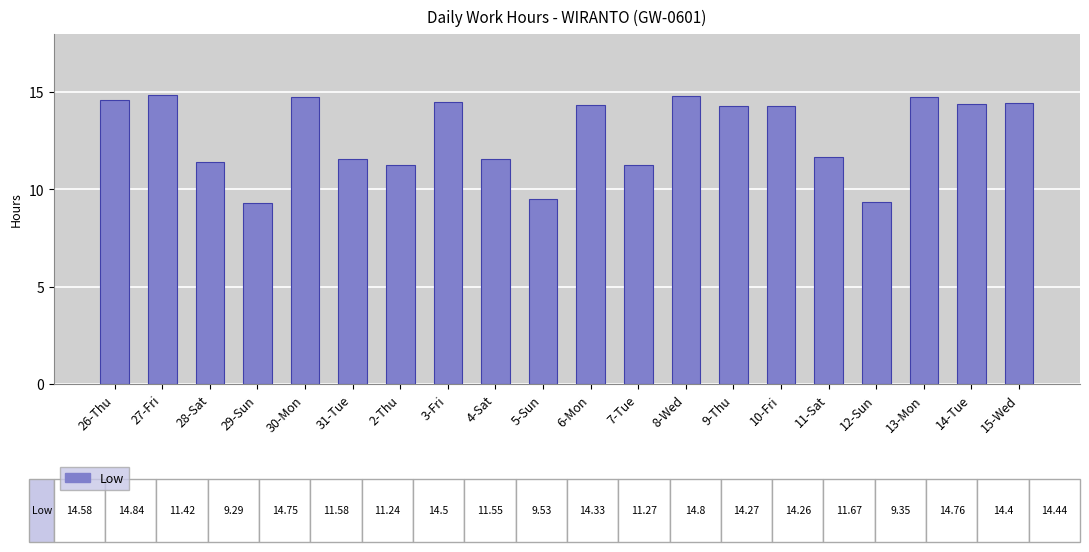

What is the label of the 14th bar from the right?

2-Thu